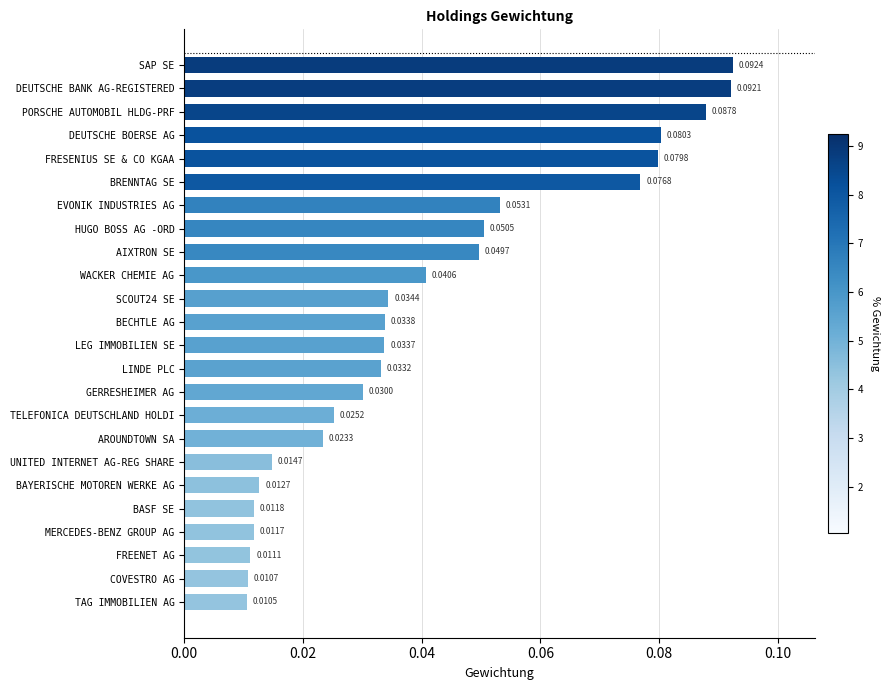

Count the number of data series in this chart.

1